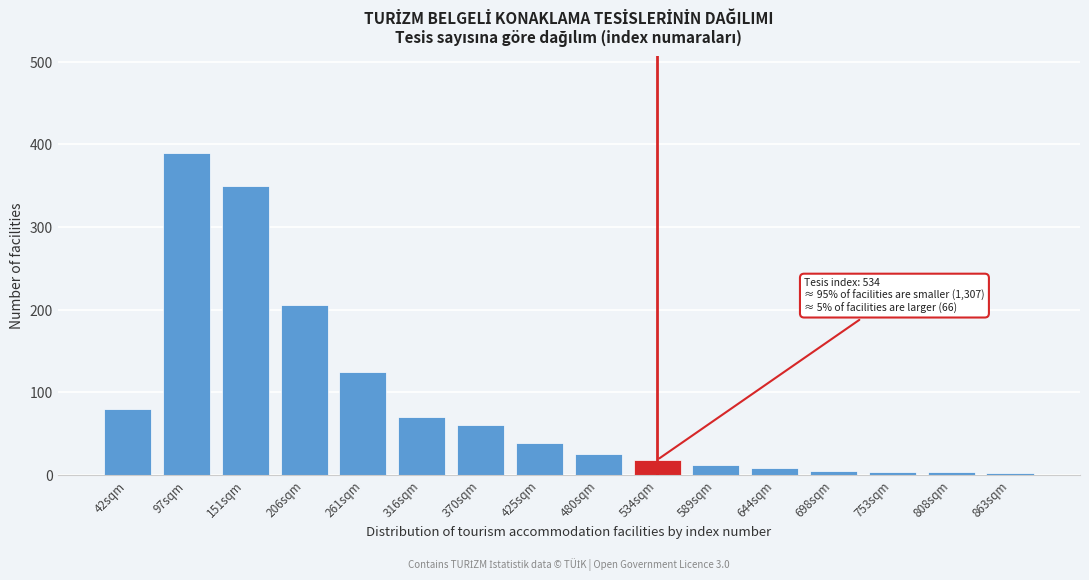

What is the difference between the second highest and second lowest values?

347